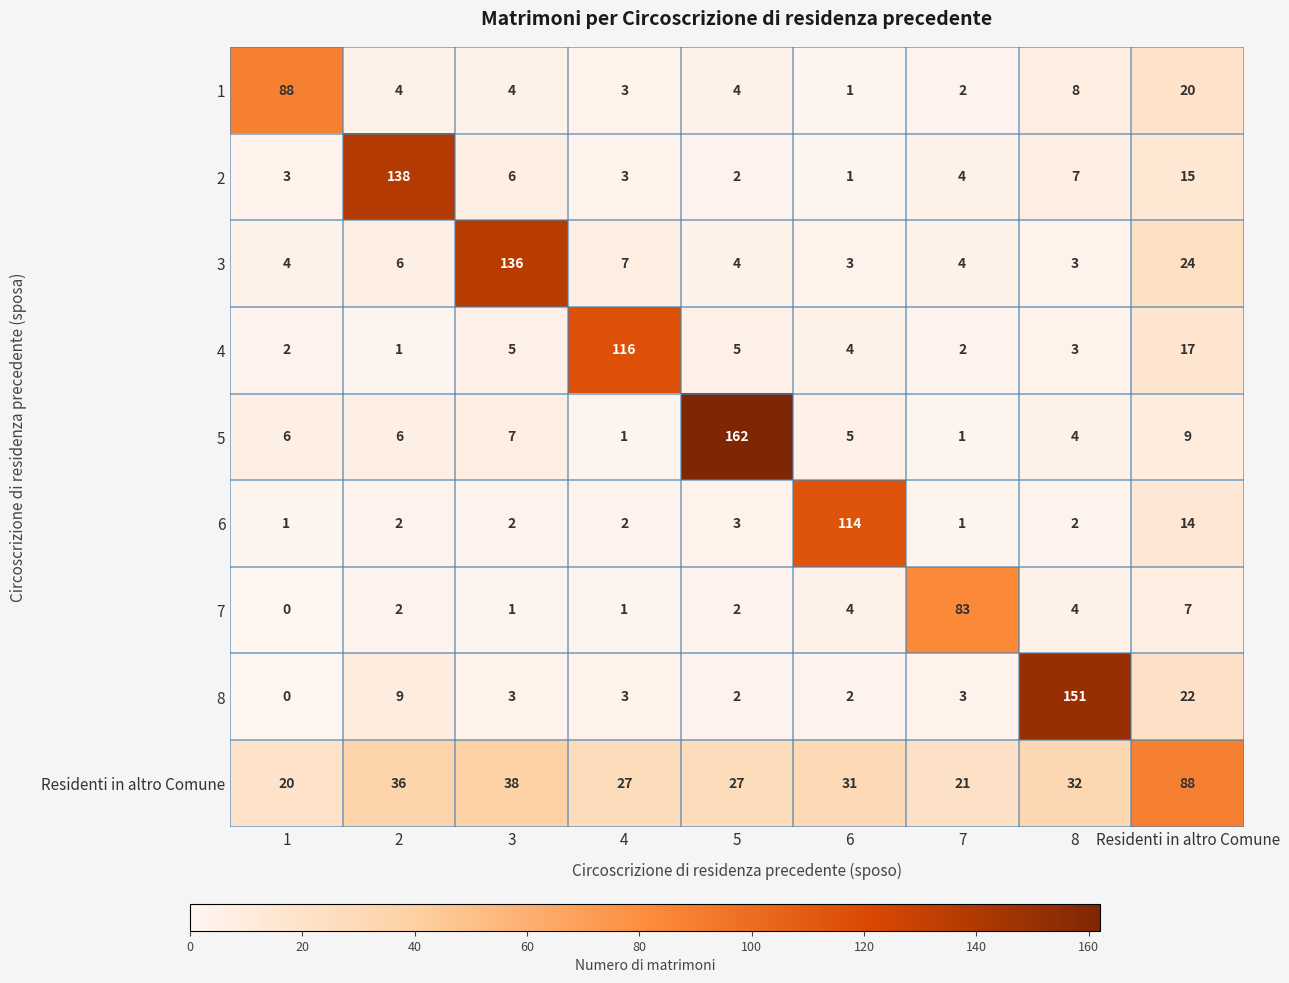

At which label is 7 closest to 41?

Residenti in altro Comune